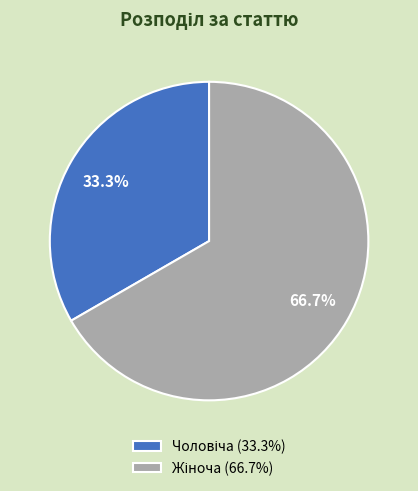

Is there any slice that represents more than half of the pie?

Yes